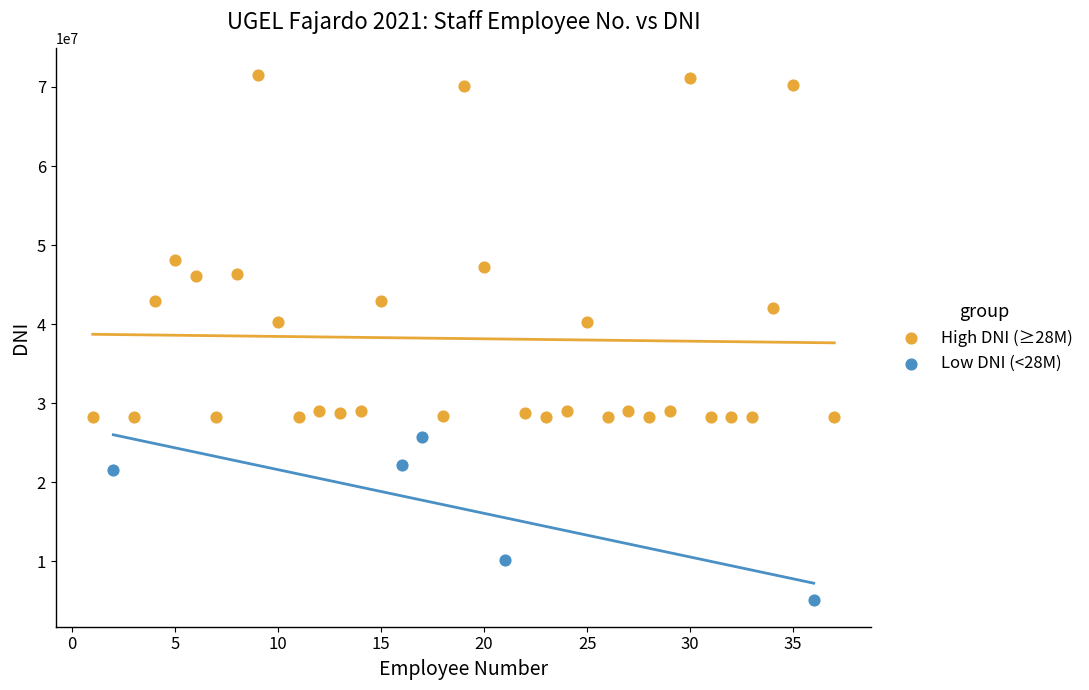

Which series reaches the minimum Y coordinate?

Low DNI (<28M)